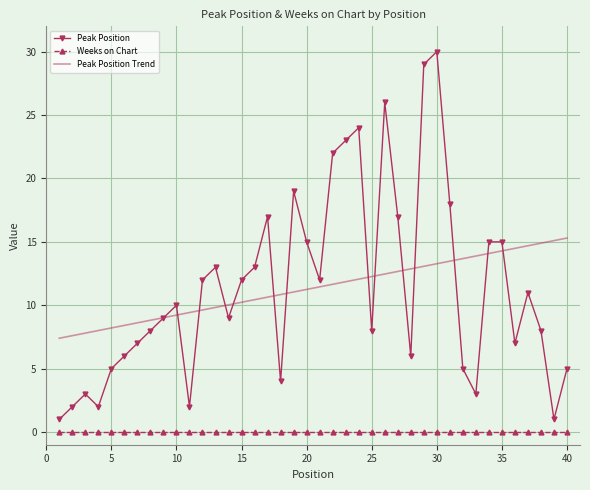

Rank the series by their maximum value, from highest to lowest.

Peak Position, Peak Position Trend, Weeks on Chart